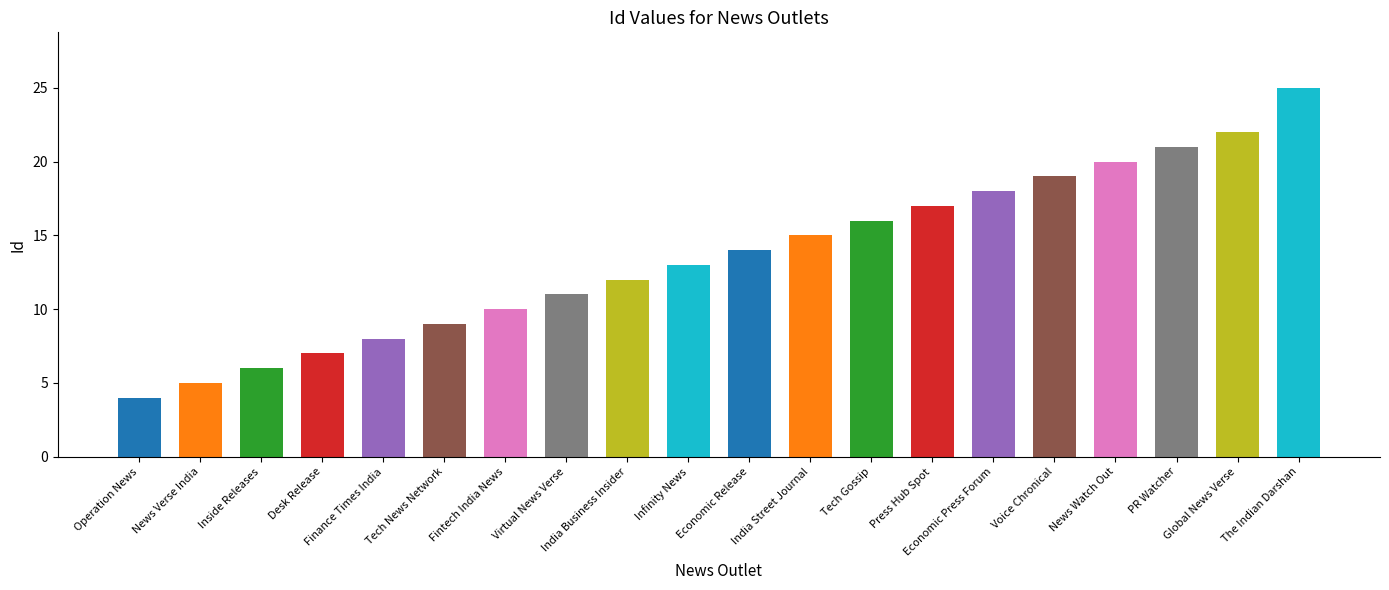

Between Economic Press Forum and Finance Times India, which is larger?

Economic Press Forum